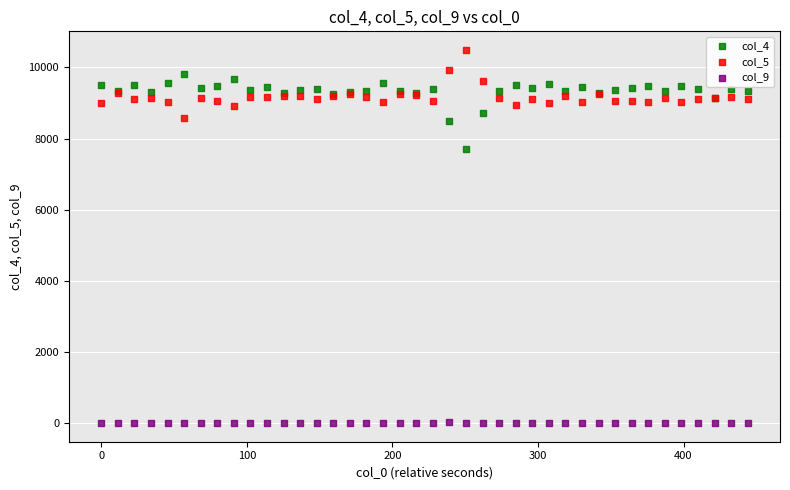

What are all the series names shown in the legend?

col_4, col_5, col_9